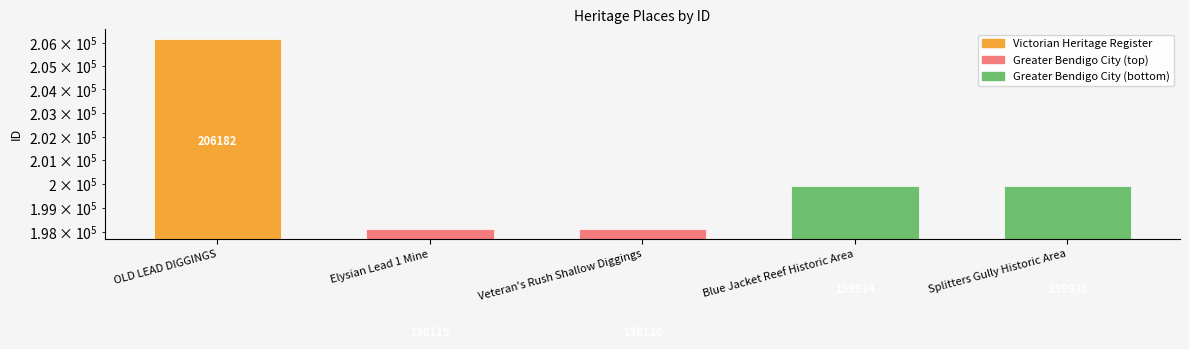

What is the value of the Greater Bendigo City (bottom) bar at the 2nd from the left?

199935